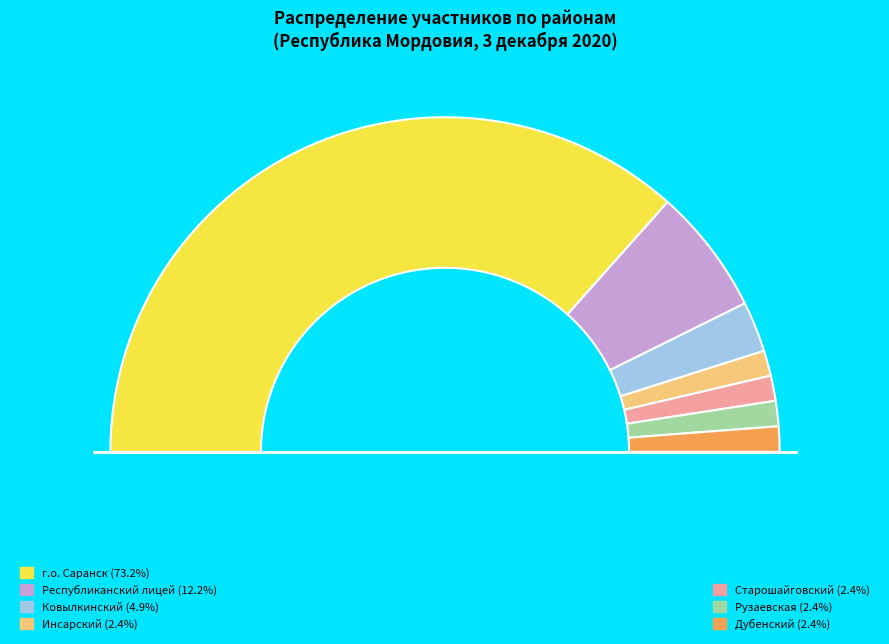

Approximately how many times larger is the value at Старошайговский compared to Республиканский лицей?

0.2